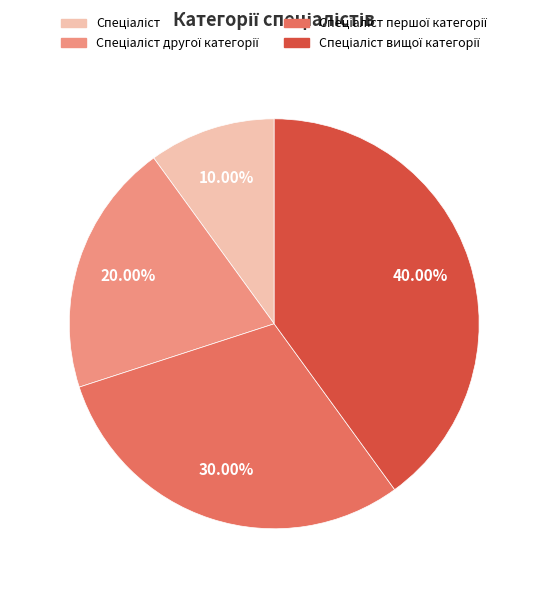

Count the number of slices in the pie.

4